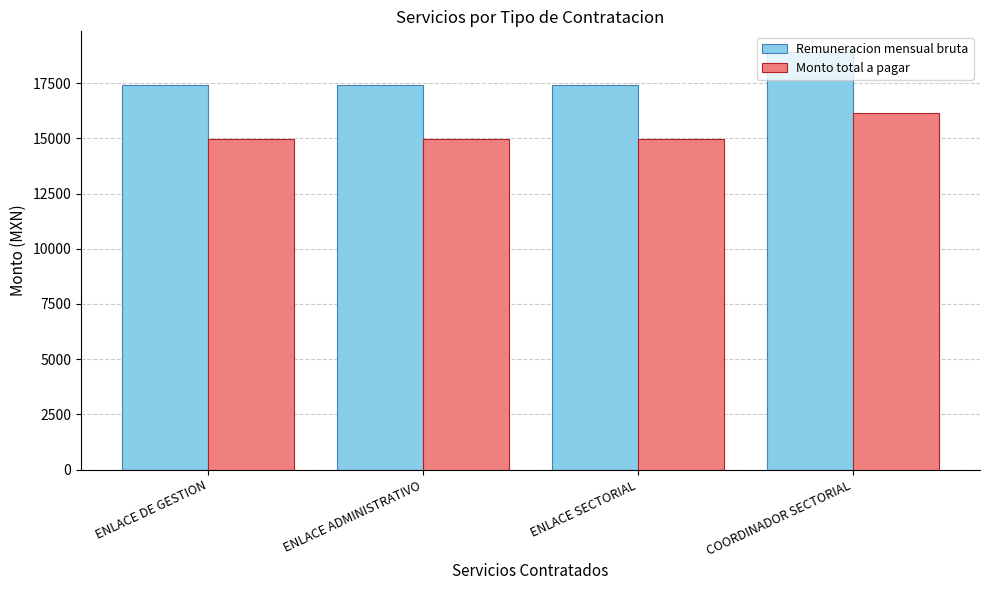

Is the value of Monto total a pagar at ENLACE DE GESTION greater than the value of Remuneracion mensual bruta at ENLACE ADMINISTRATIVO?

No